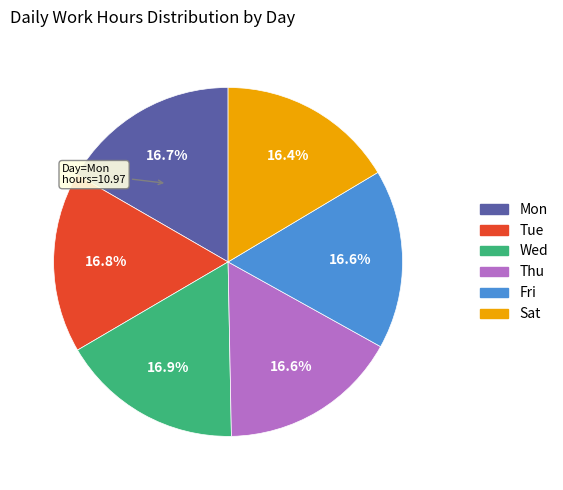

The Thu slice represents 17% of the pie. True or false?

True